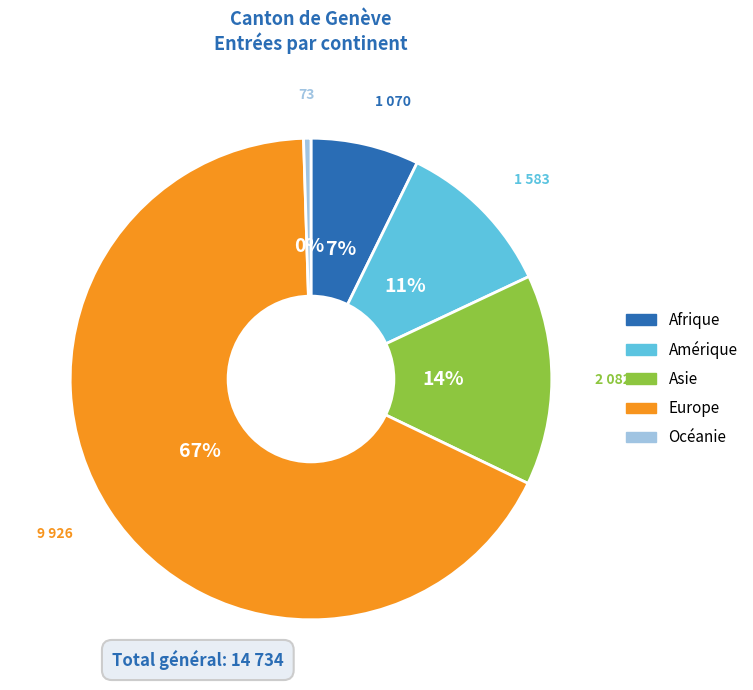

Is there a majority slice in this chart?

Yes